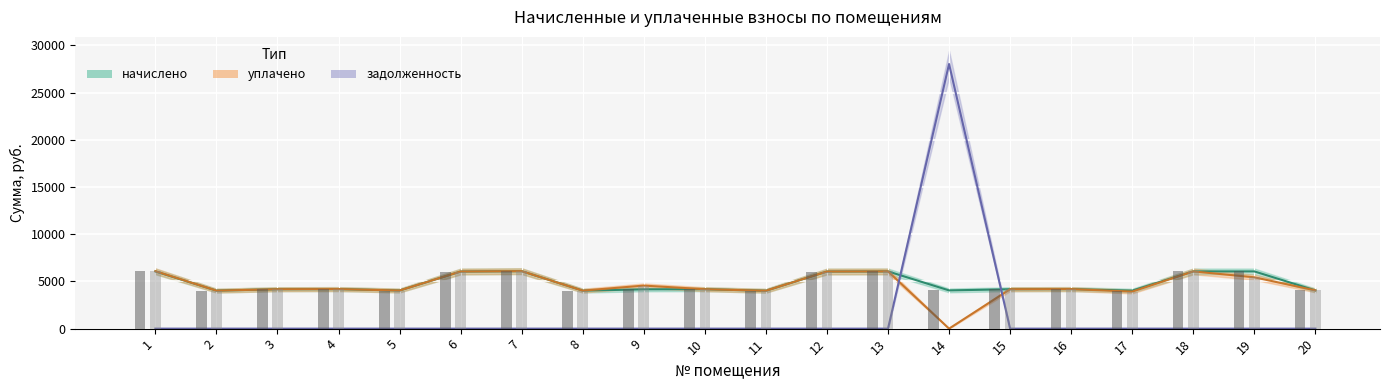

Which series has the largest range (max minus min)?

задолженность